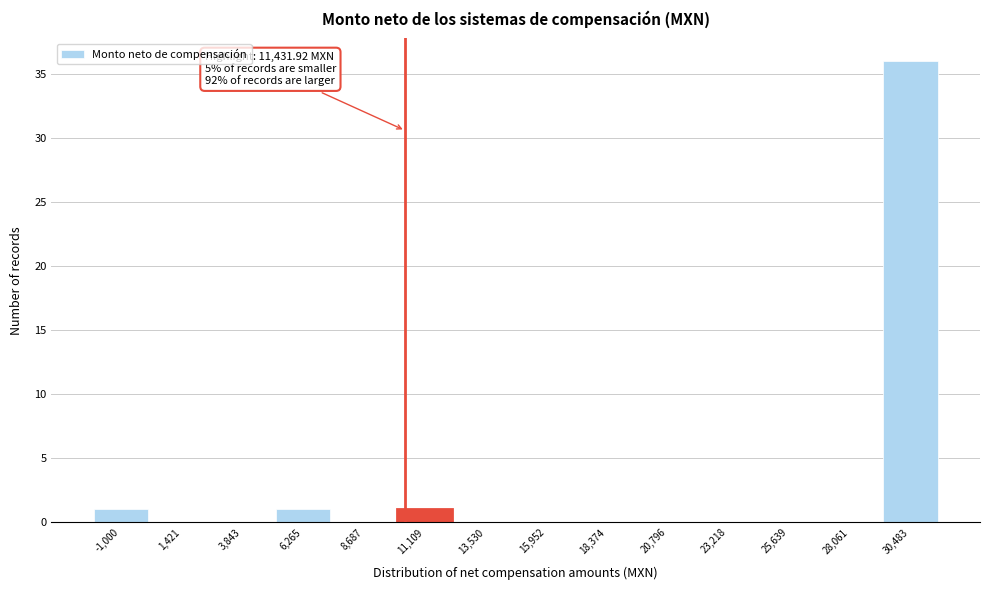

Reading left to right, extract all data points from this chart.

-1,000=1	1,421=0	3,843=0	6,265=1	8,687=0	11,109=1	13,530=0	15,952=0	18,374=0	20,796=0	23,218=0	25,639=0	28,061=0	30,483=36